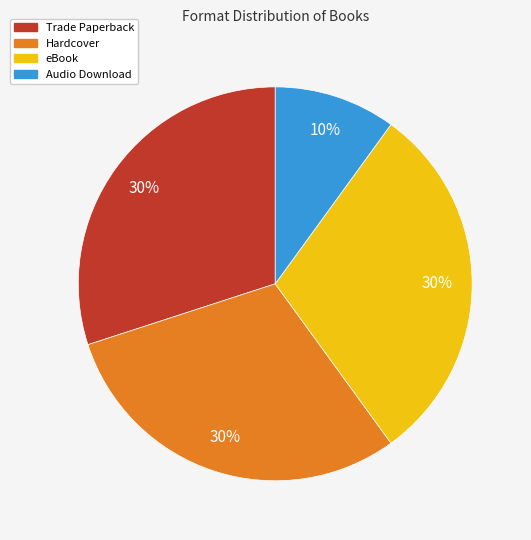

Which category has the smallest portion of the pie?

Audio Download